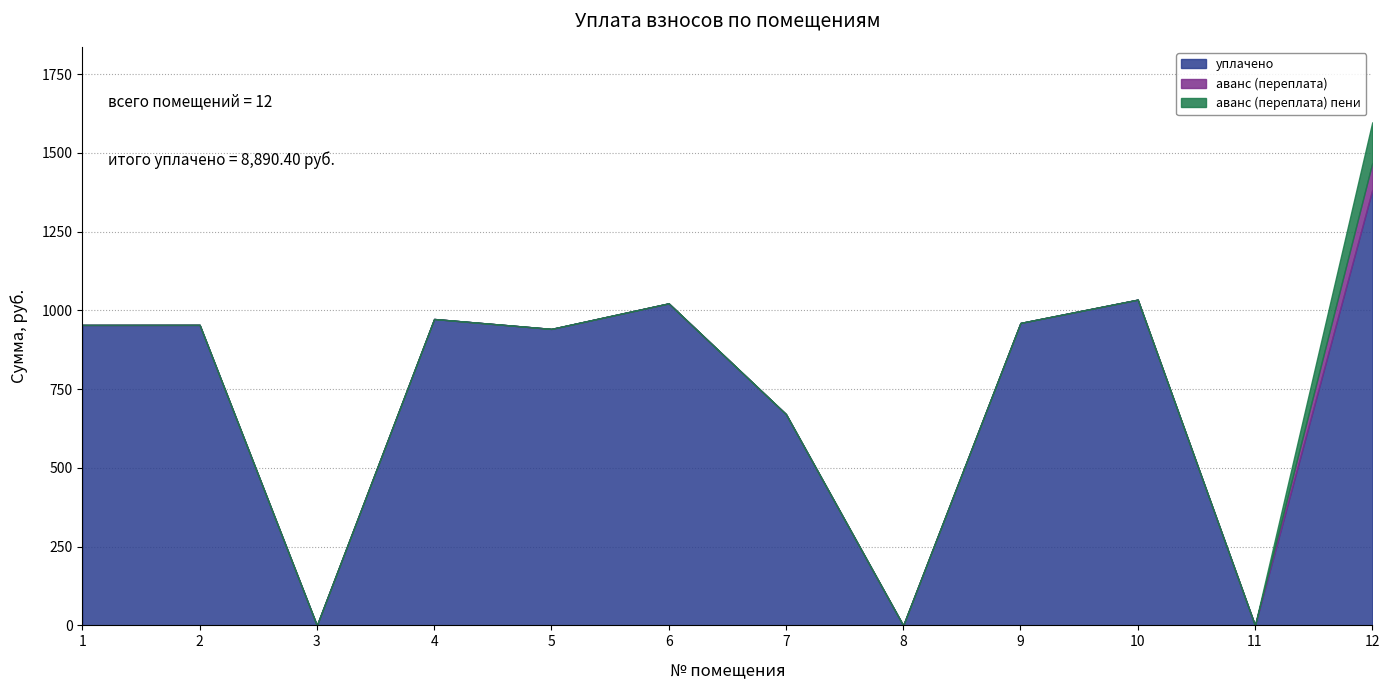

Is it true that аванс (переплата) equals 0.0 at 7?

True